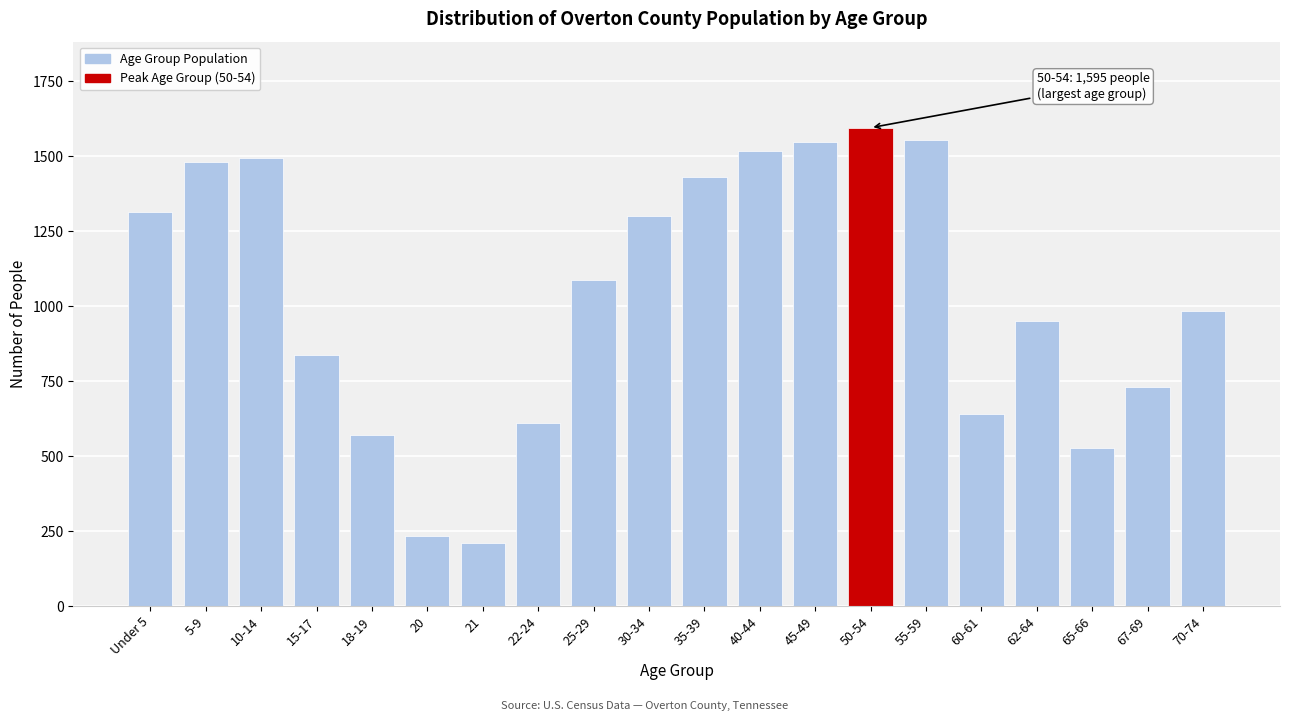

The chart shows a value of 729 at 67-69. True or false?

True